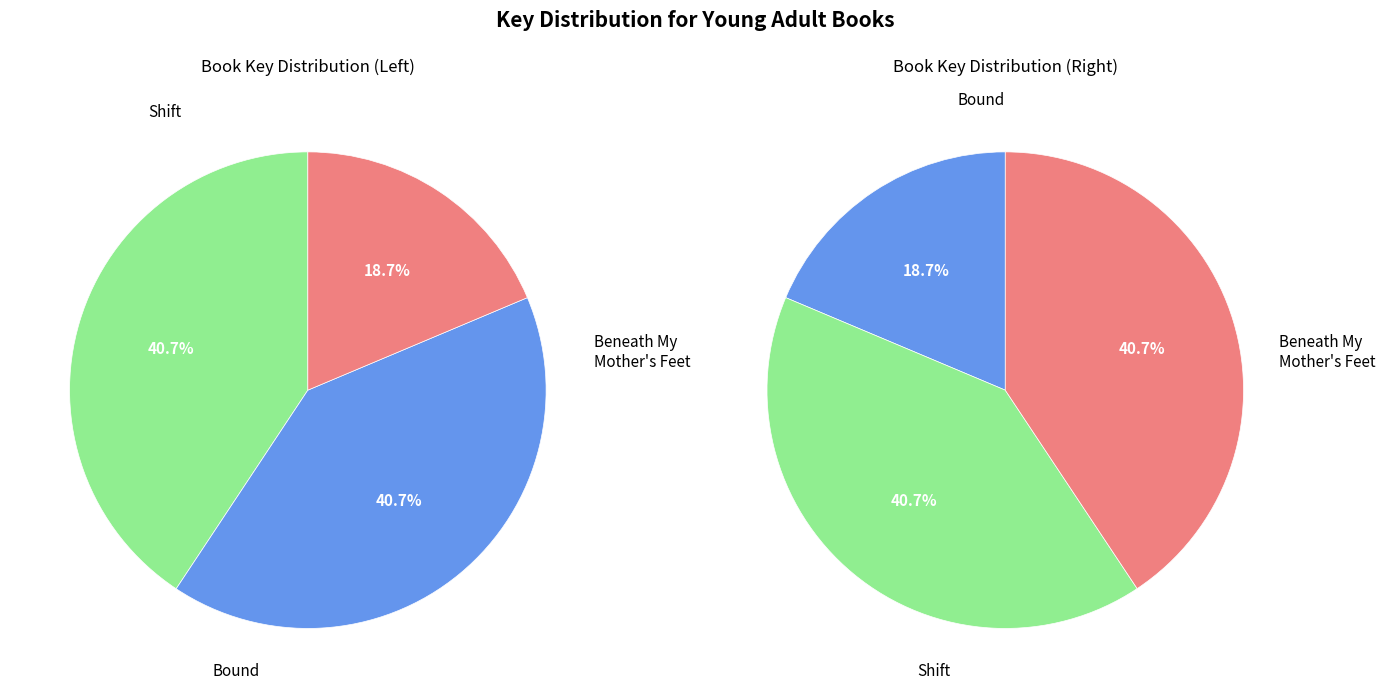

Is it true that Shift is 41% of the pie?

True